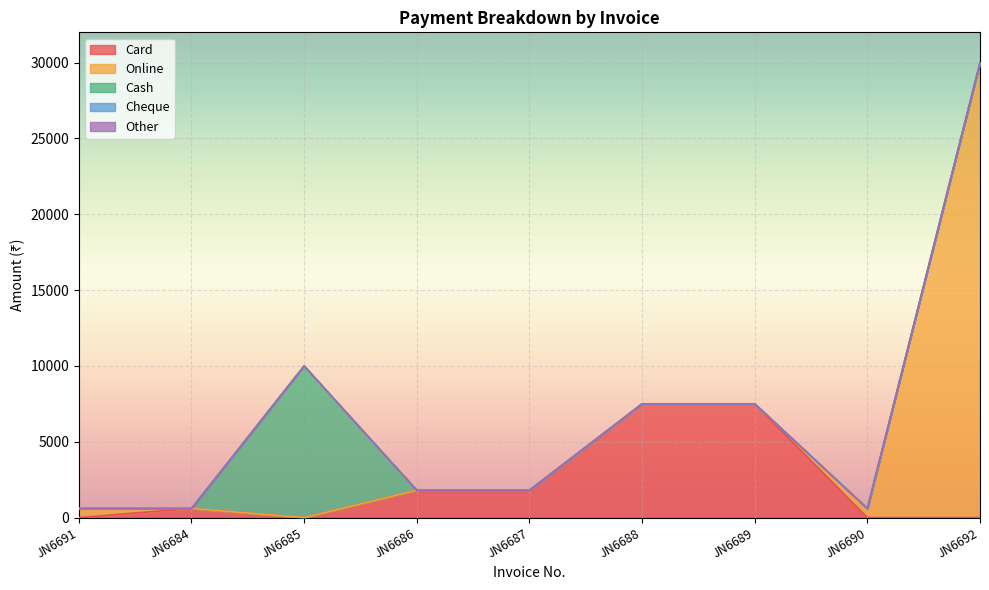

In Card, how many points are higher than both neighbors (excluding endpoints)?

1